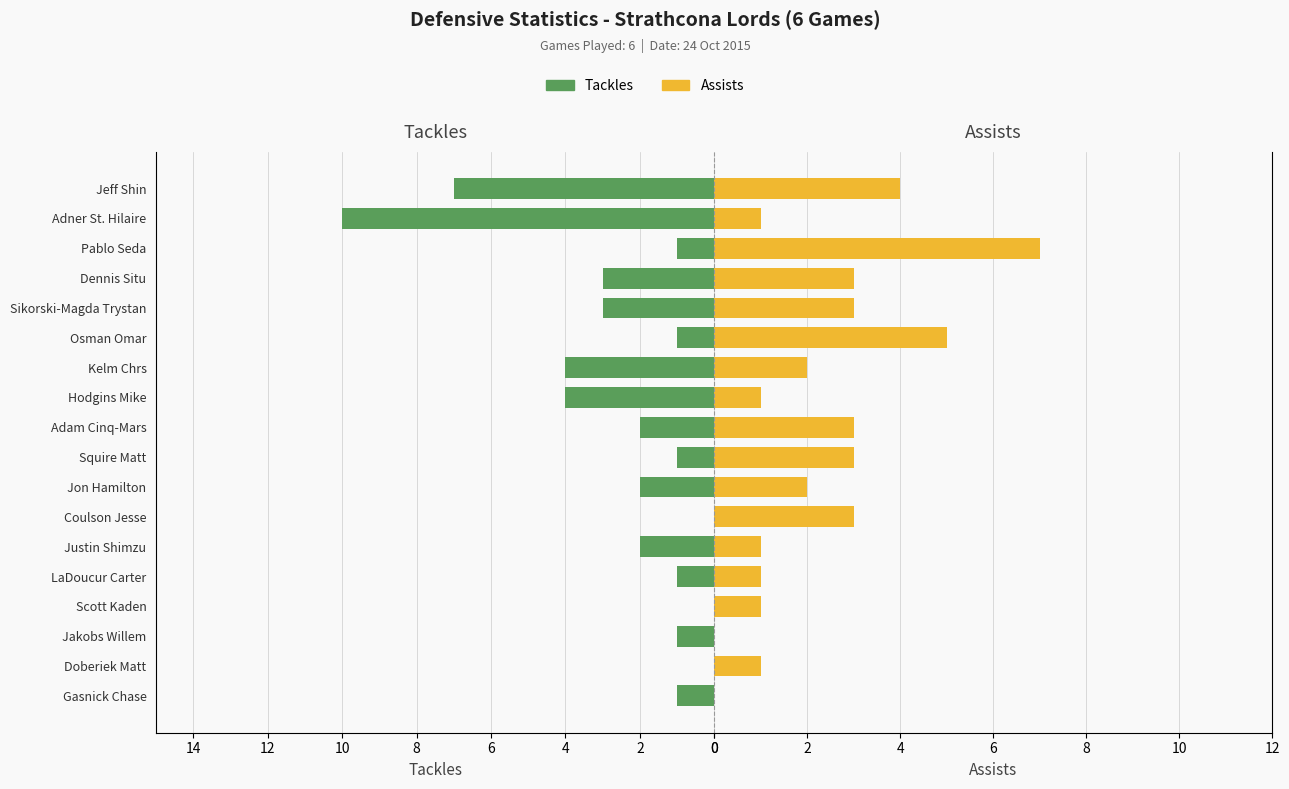

Rank the series by their maximum value, from highest to lowest.

Tackles, Assists